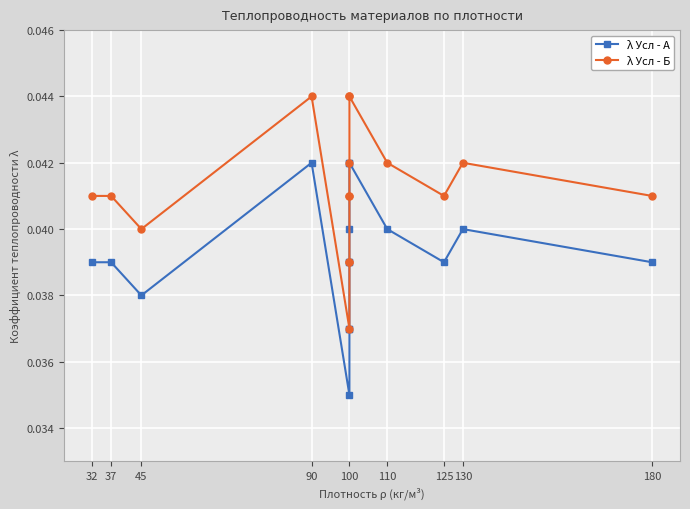

The λ Усл - Б series shows 0.0 at 100. True or false?

False